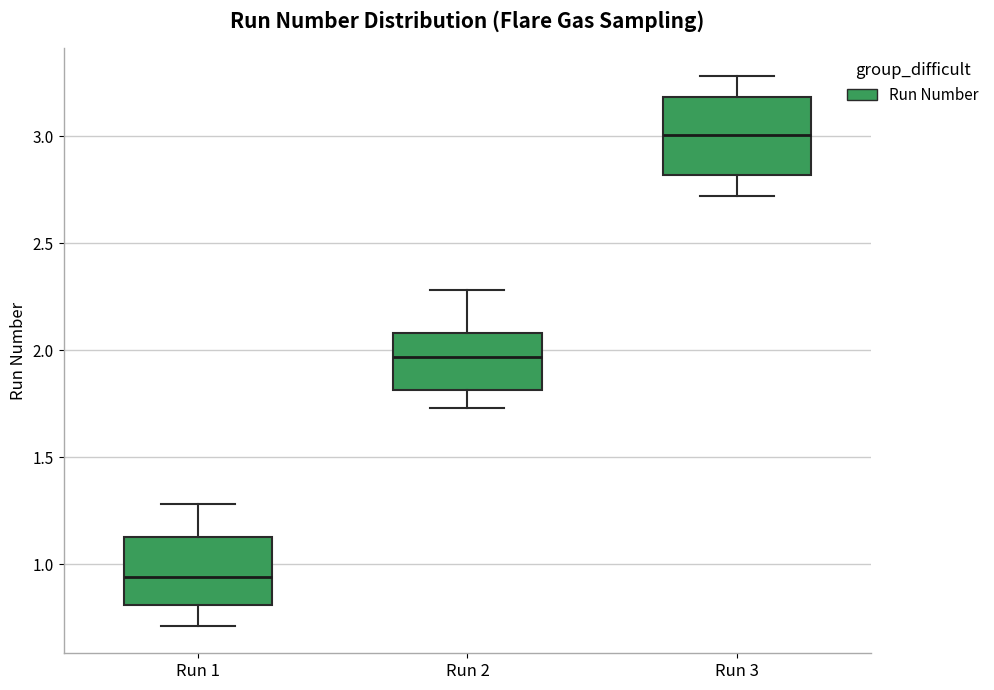

Reading left to right, transcribe this box plot: for each box, give where its median line is, the range the box spans, and where its two whiskers end, as read against the y-axis. The values are not printed on the chart, so give them approximately, as read against the axis.

Run 1: median 0.95, box 0.80 to 1.15, whiskers 0.70 to 1.30
Run 2: median 1.95, box 1.80 to 2.10, whiskers 1.75 to 2.30
Run 3: median 3.00, box 2.80 to 3.20, whiskers 2.70 to 3.30